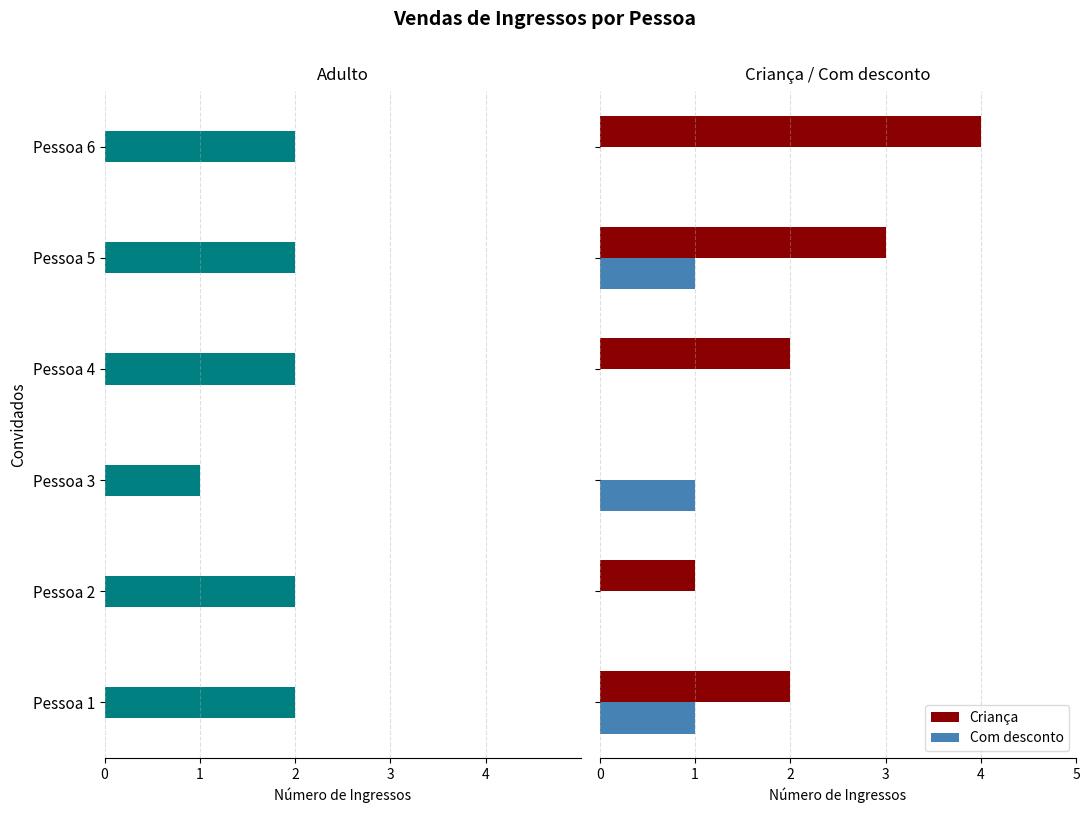

Rank the series by their average value, from lowest to highest.

Adulto, Com desconto, Criança